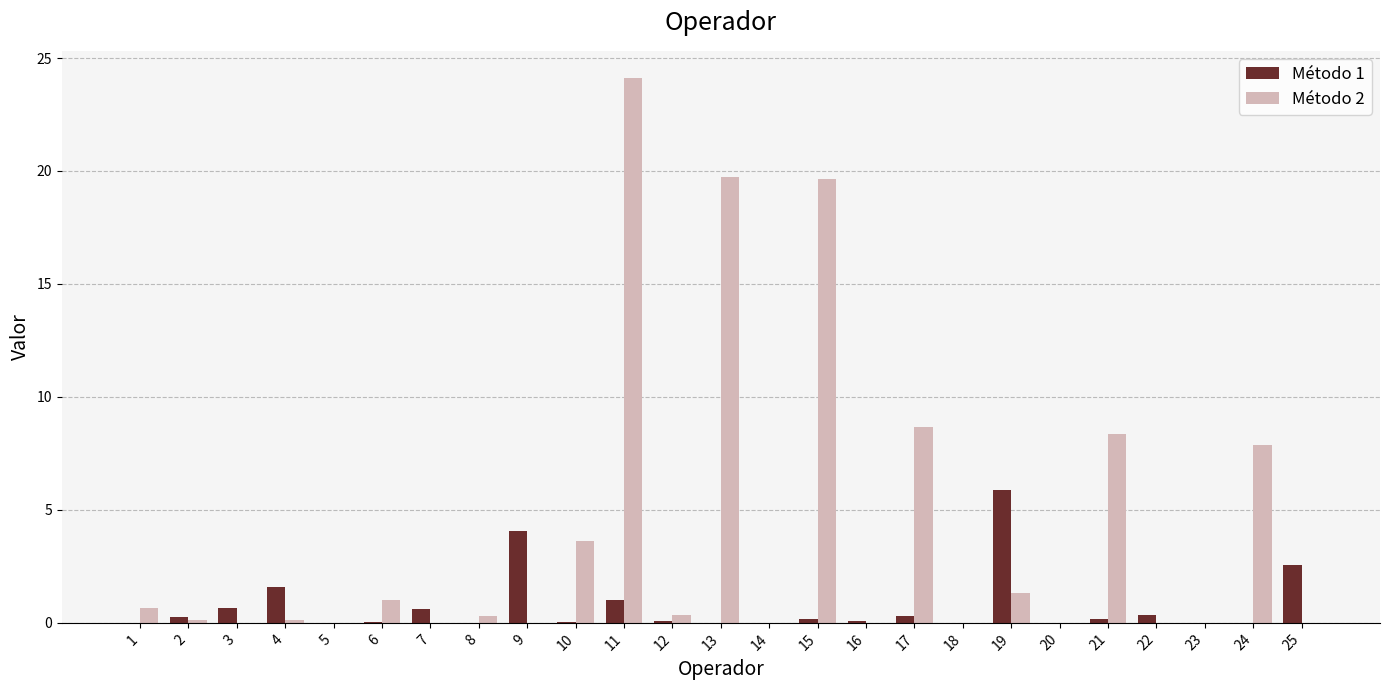

The value of Método 2 at 3 is 0.0. True or false?

True